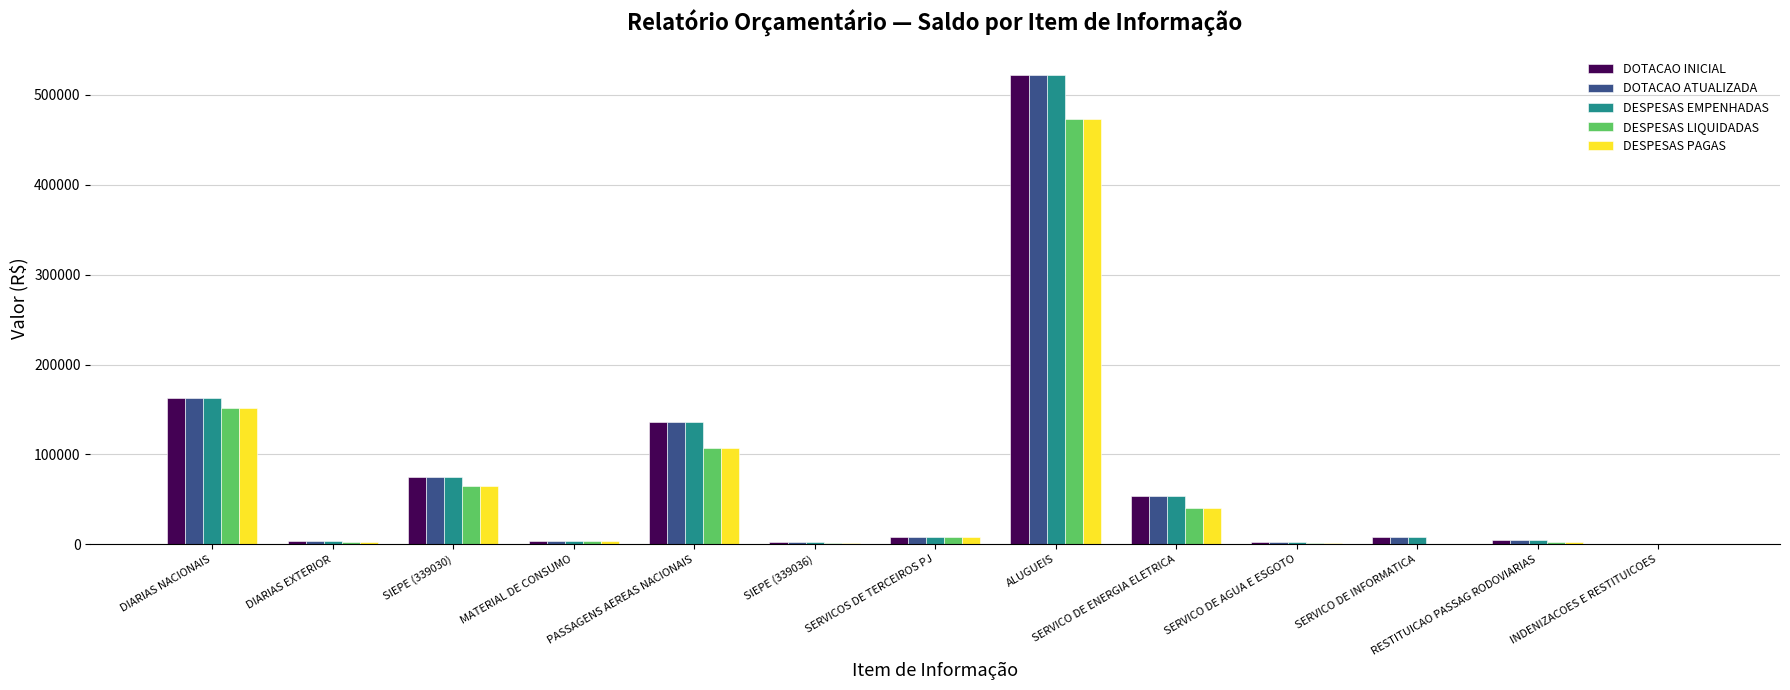

What is the total value across all series at SERVICO DE ENERGIA ELETRICA?

243099.1